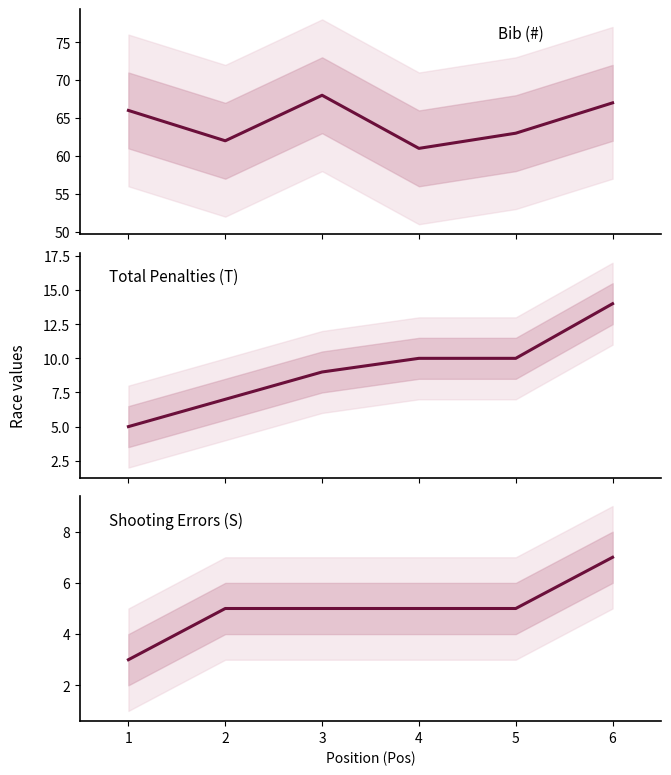

True or false: Total Penalties (T) has a value of 2 at 3.

False